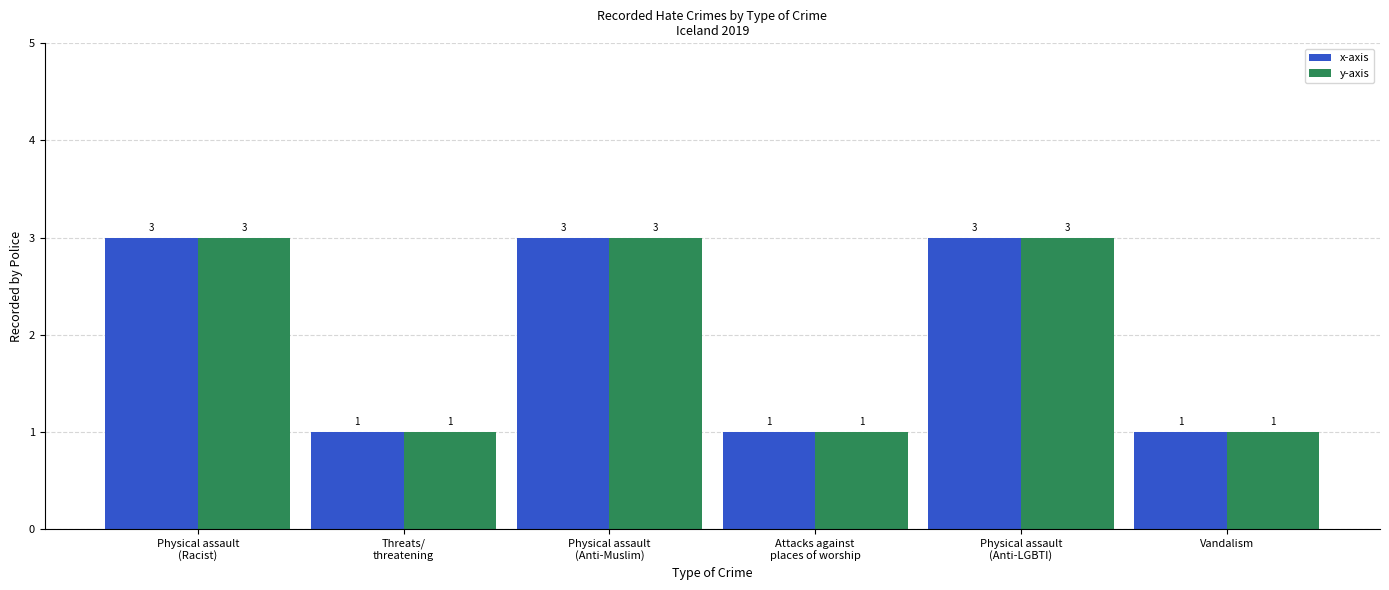

Reading left to right, list all the values displayed in this chart.

x-axis: 3	1	3	1	3	1
y-axis: 3	1	3	1	3	1